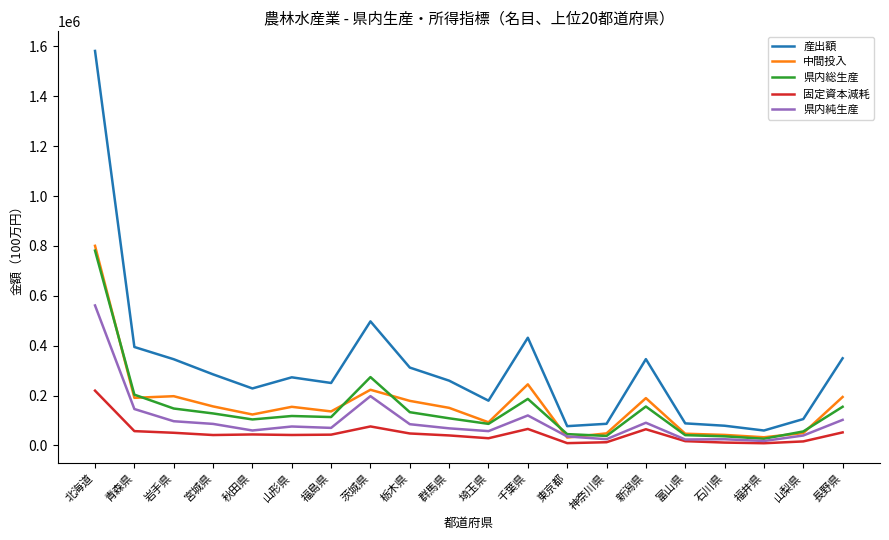

True or false: 固定資本減耗 and 産出額 intersect in this chart.

False